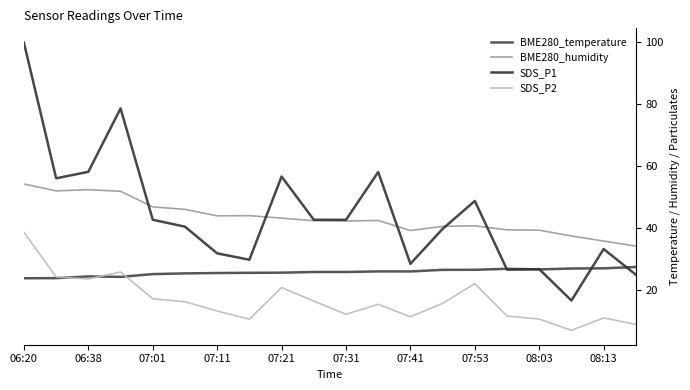

True or false: SDS_P1 has more than 2 interior local peaks.

True